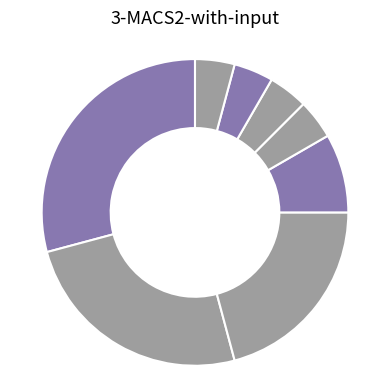

Count the number of slices in the pie.

8